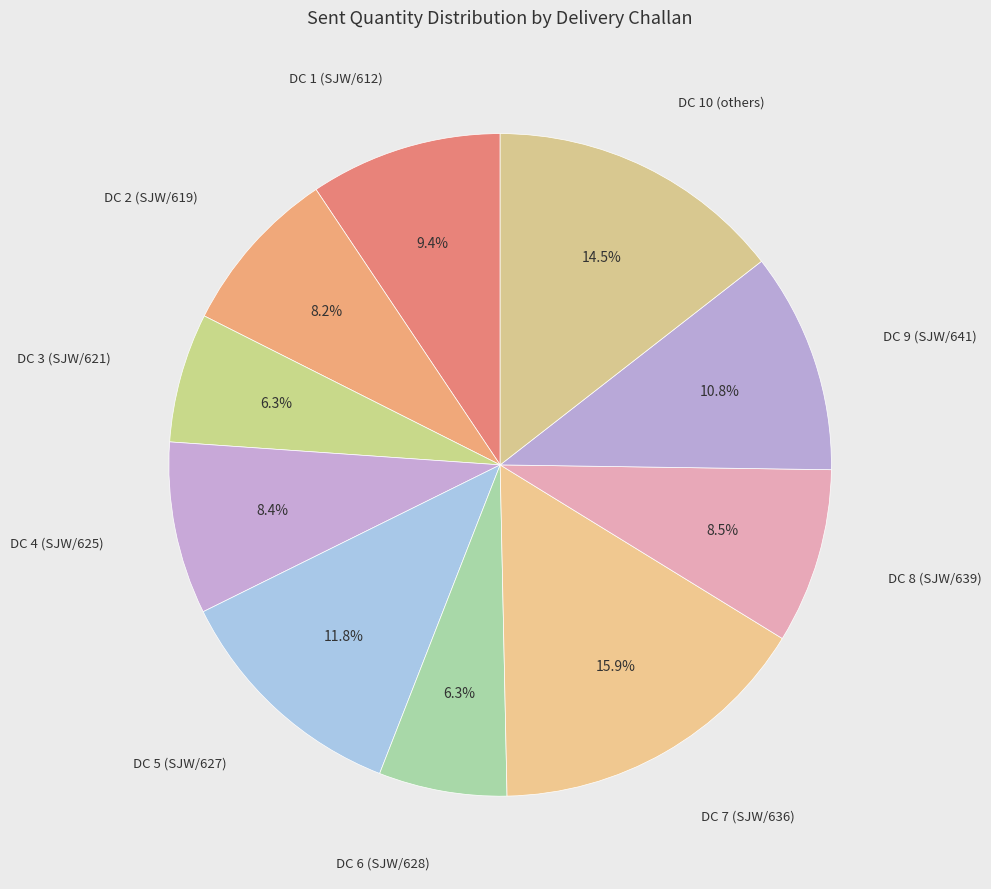

Between DC 10 (others) and DC 8 (SJW/639), which is larger?

DC 10 (others)